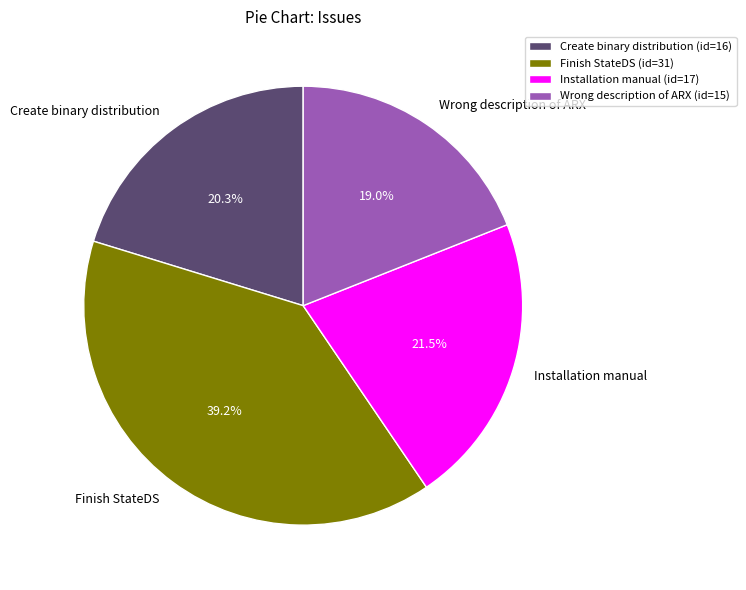

What percentage is the Finish StateDS slice, to the nearest percent?

39%